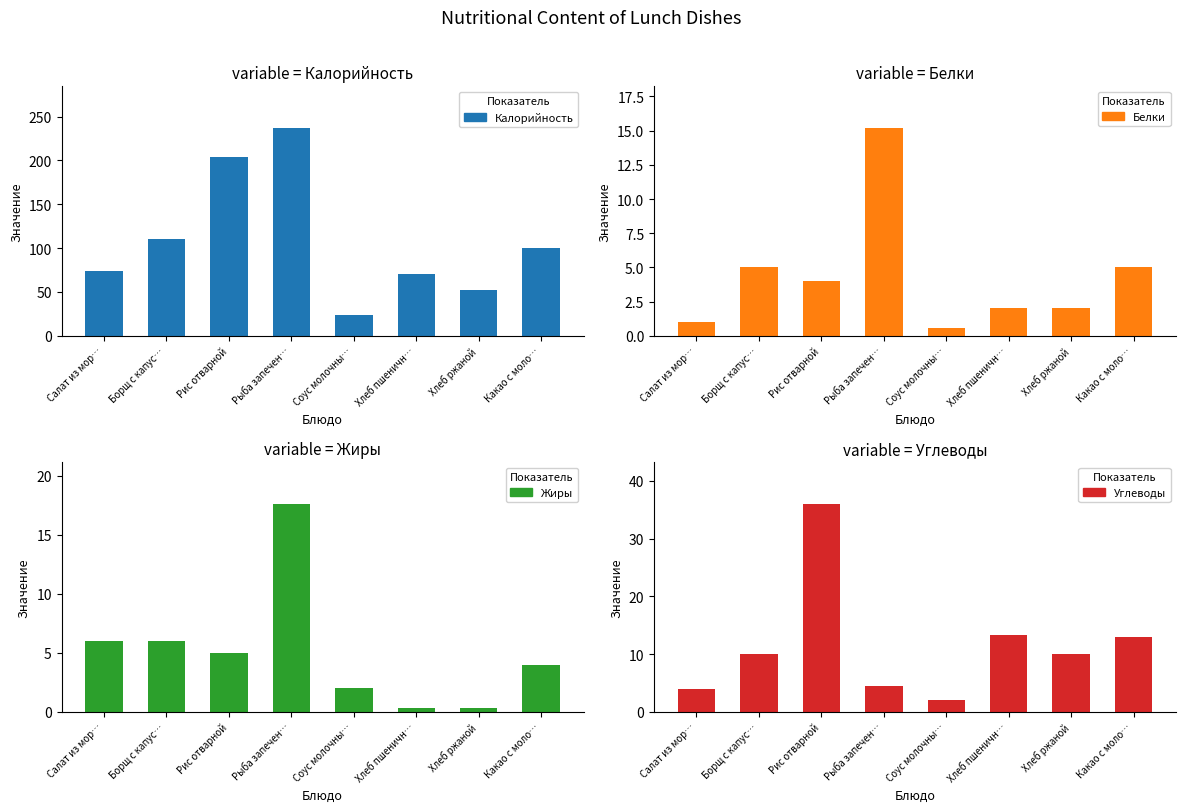

The value of Углеводы at Рис отварной is 36.0. True or false?

True